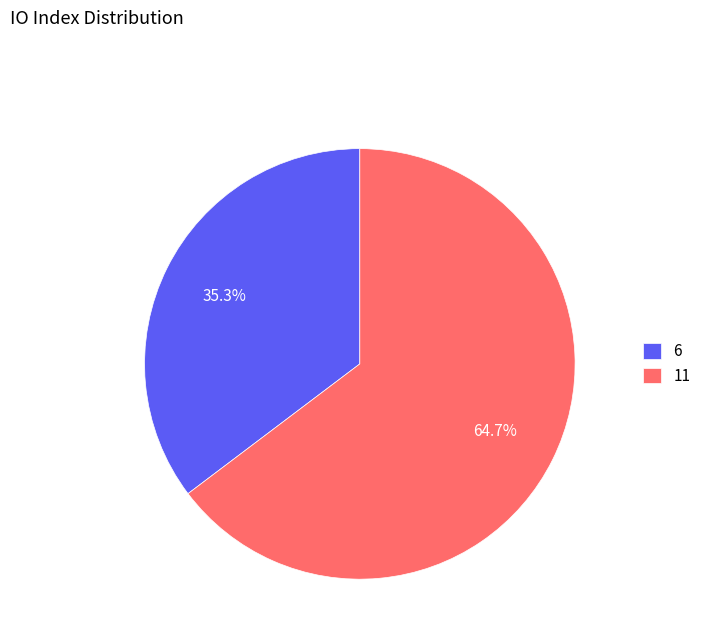

To the nearest percent, what is the difference between the 6 and 11 slice percentages?

29%